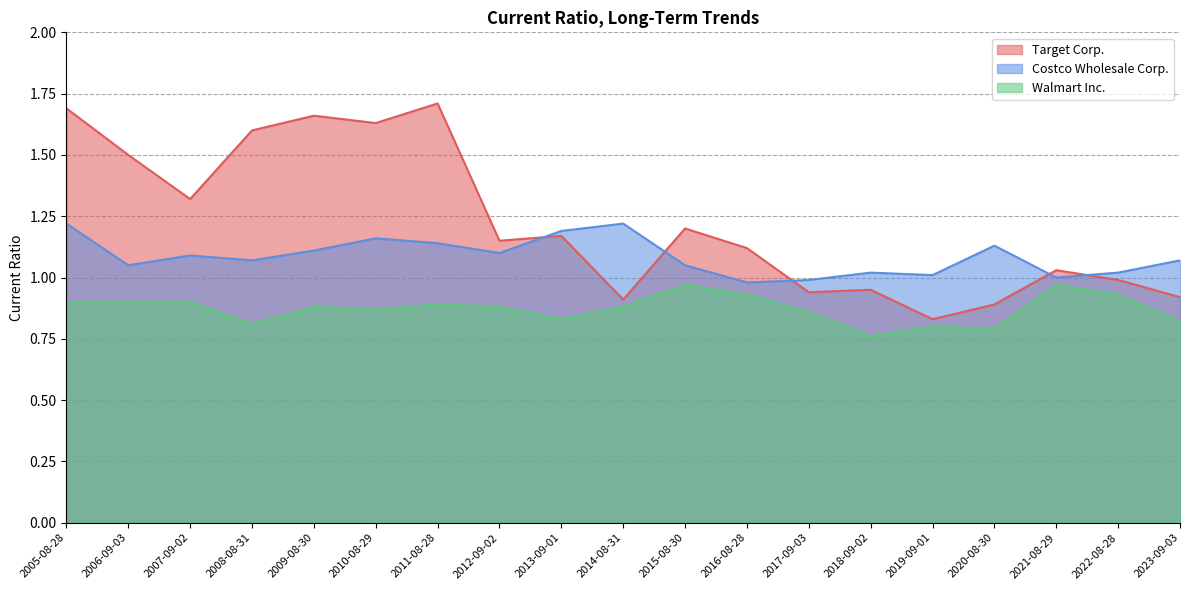

Which series has the largest range (max minus min)?

Target Corp.